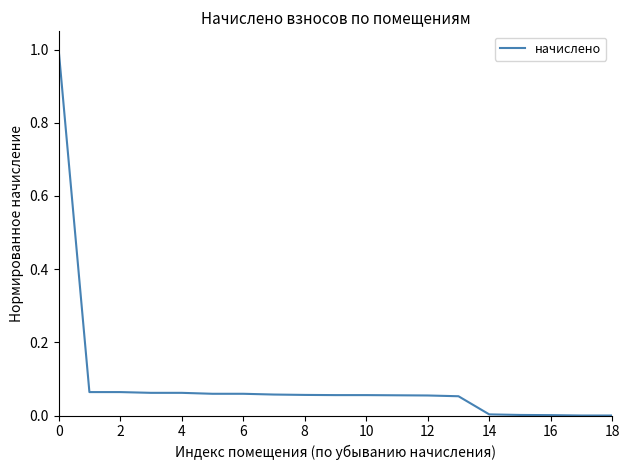

Does the chart have visible grid lines?

No